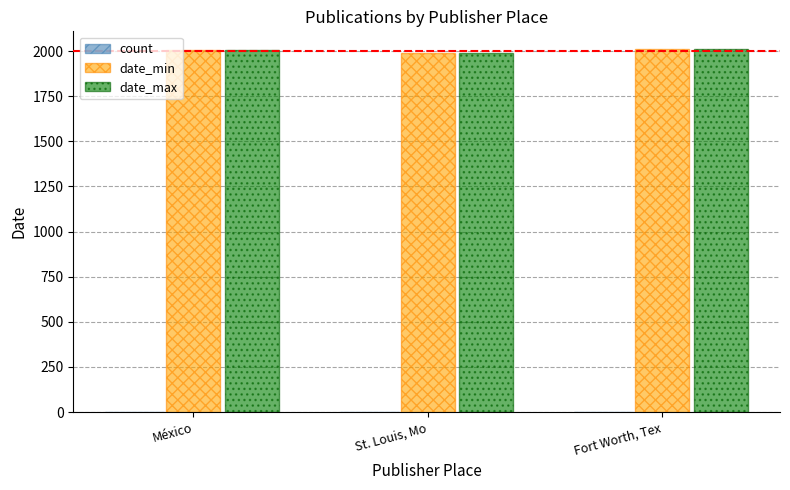

What is the sum of all date_max values?

6006